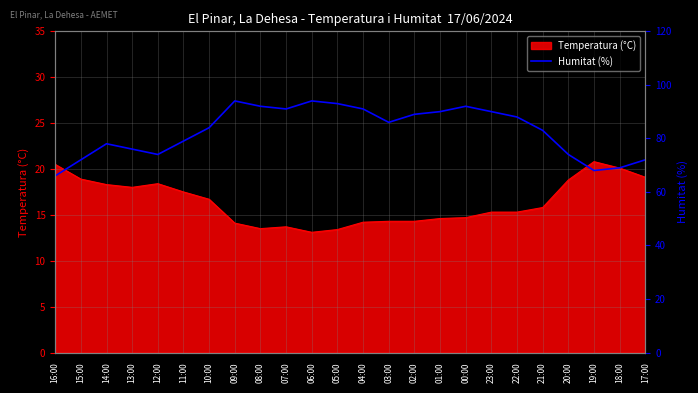

At which category does the data reach its first local peak?

14:00